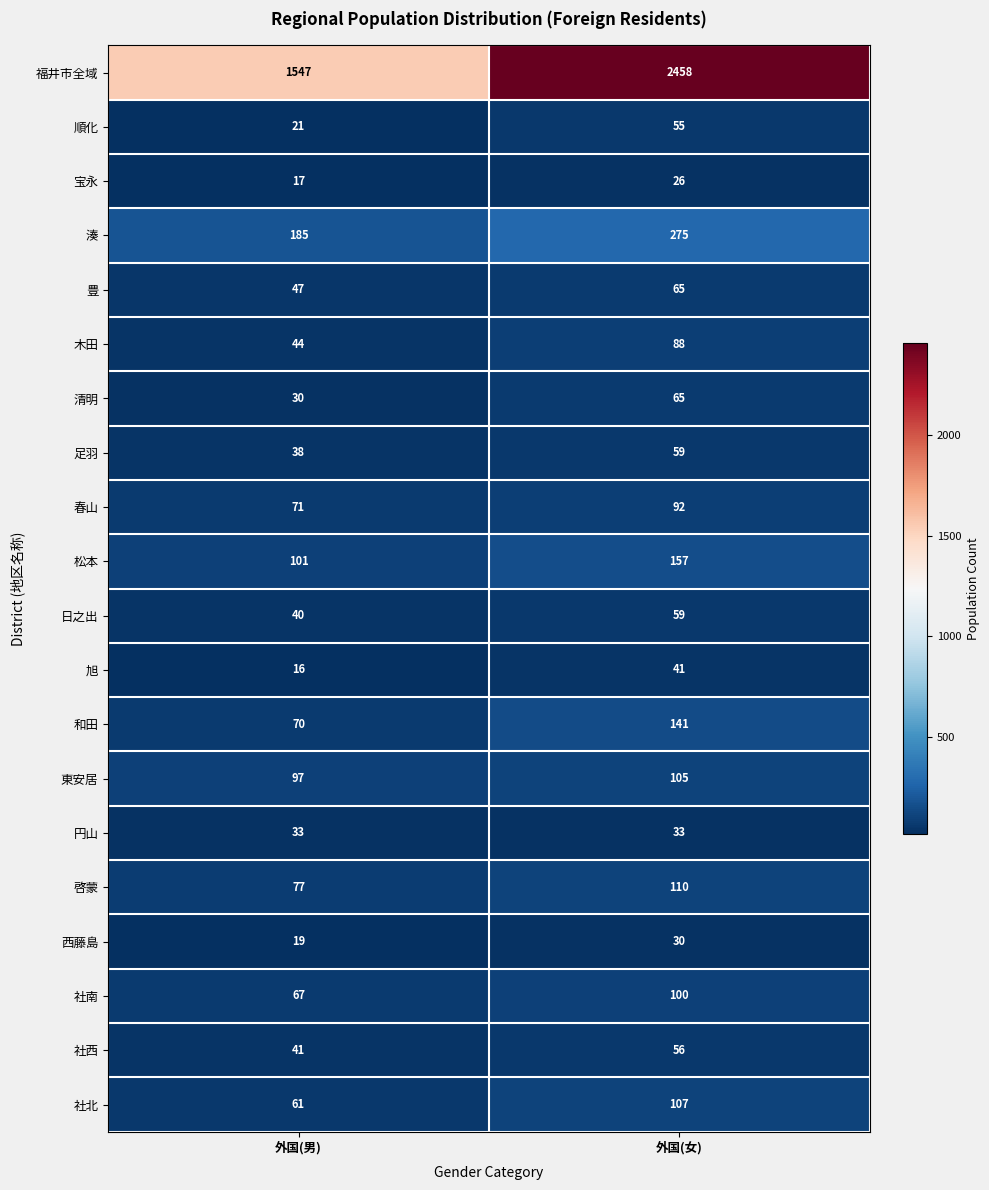

Which series has the widest spread of values?

福井市全域